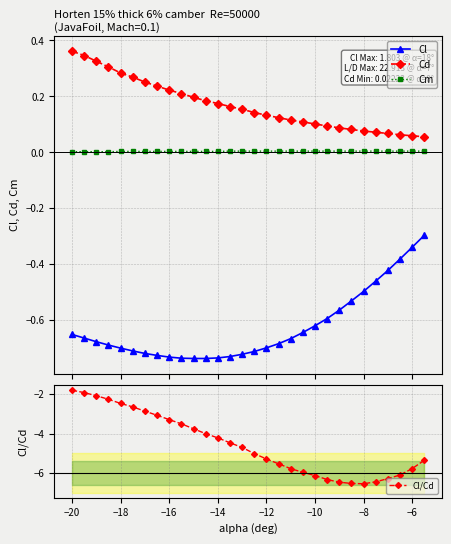

What is the average value of the Cd series?

0.2